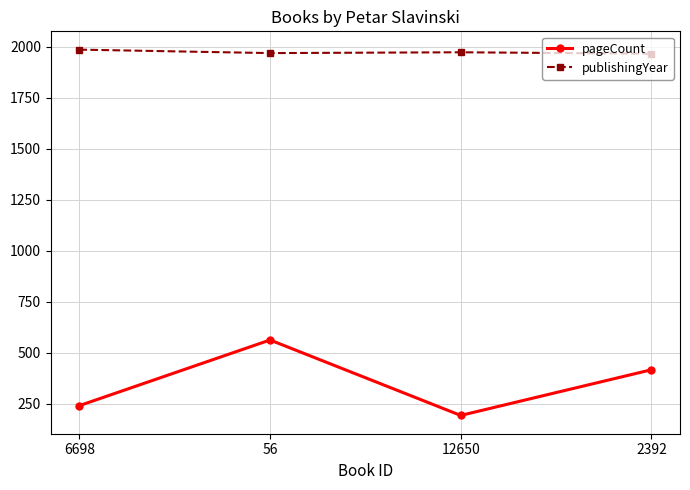

What is the sum of the pageCount values at 6698 and 2392?

656